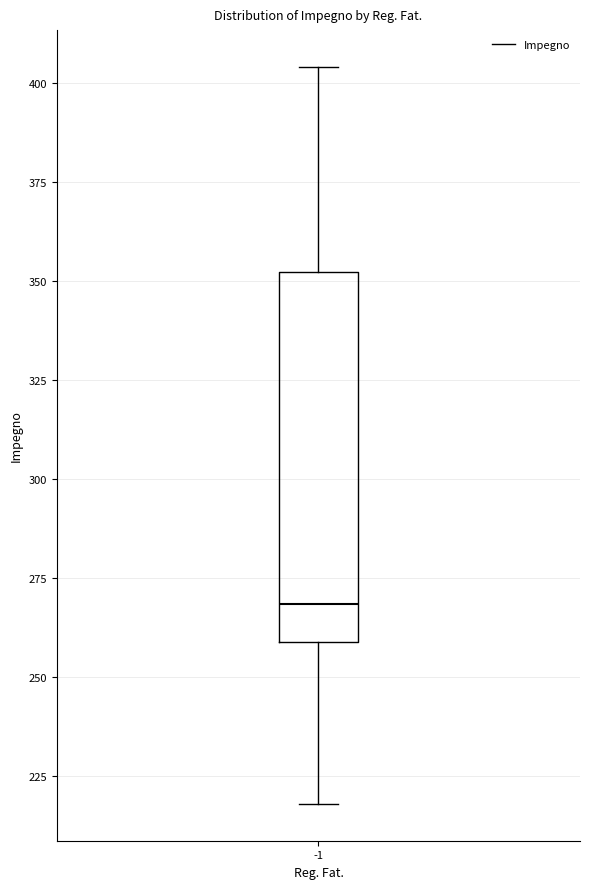

Transcribe this box plot: give where the median line is, the range the box spans, and where the two whiskers end, as read against the y-axis. The values are not printed on the chart, so give them approximately, as read against the axis.

median 270, box 260 to 350, whiskers 220 to 405